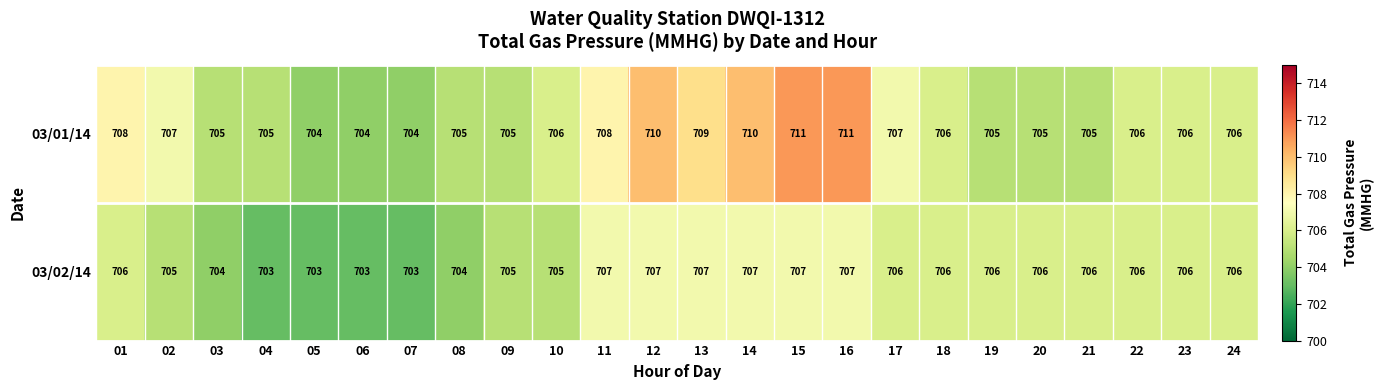

What is the smallest value displayed?

703